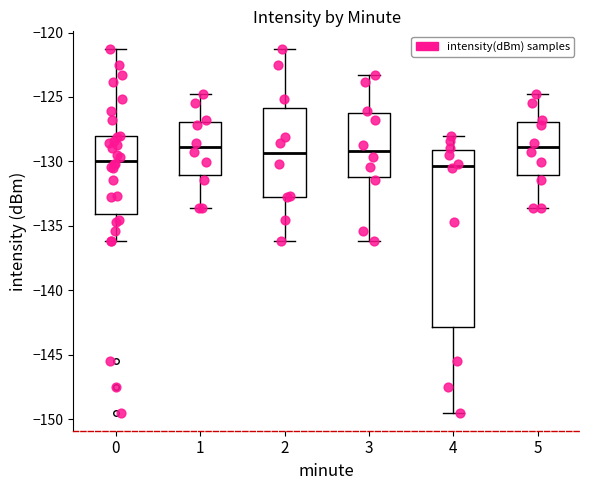

Which box is the tallest, from its lower edge to its upper edge?

4